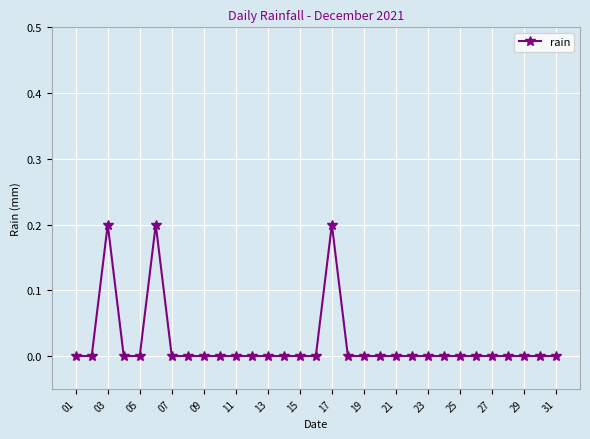

How many distinct data groups are displayed?

1